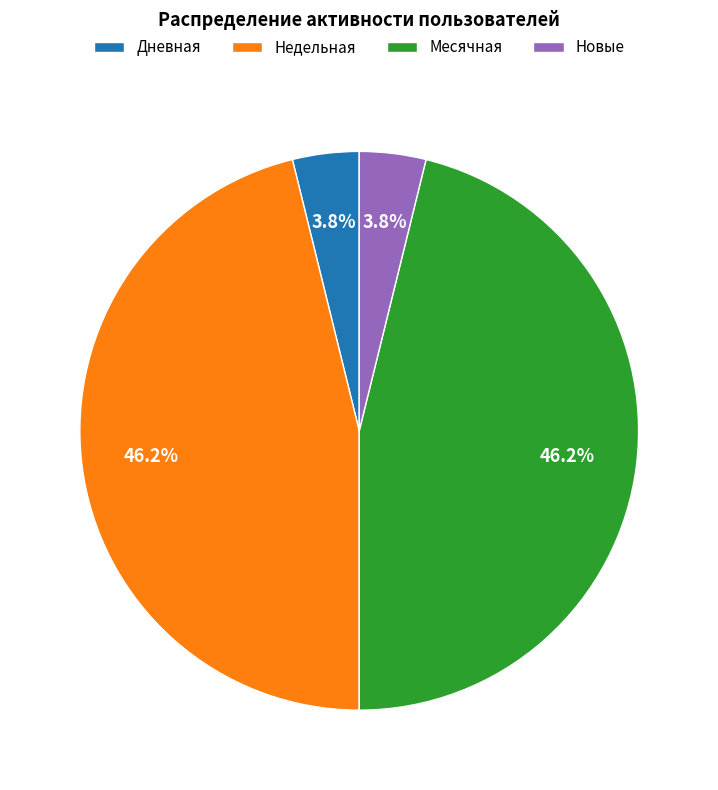

Is there any slice that represents more than half of the pie?

No